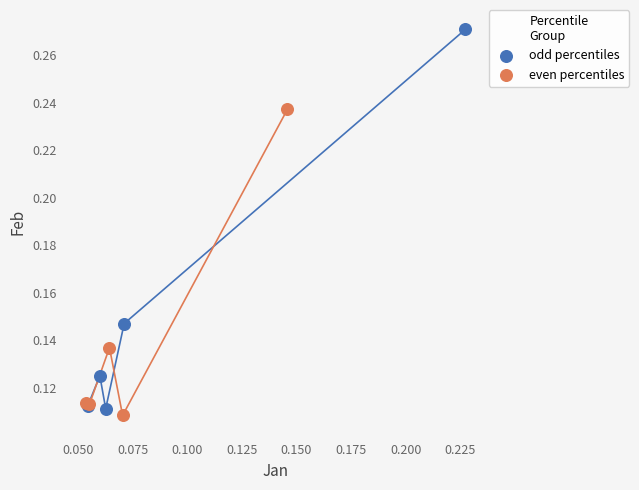

Which series contains the highest Y value?

odd percentiles